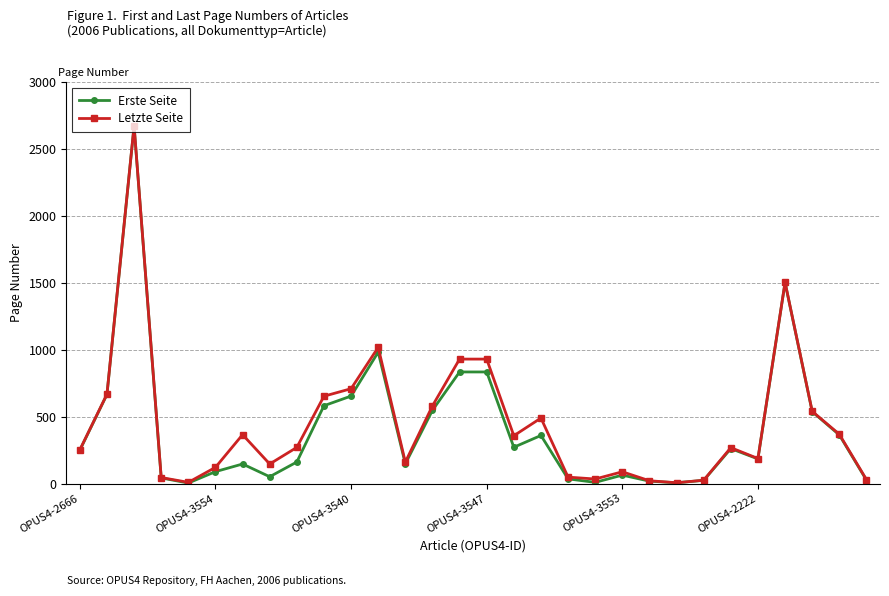

What is the difference between the second highest and second lowest values in the Letzte Seite series?

1493